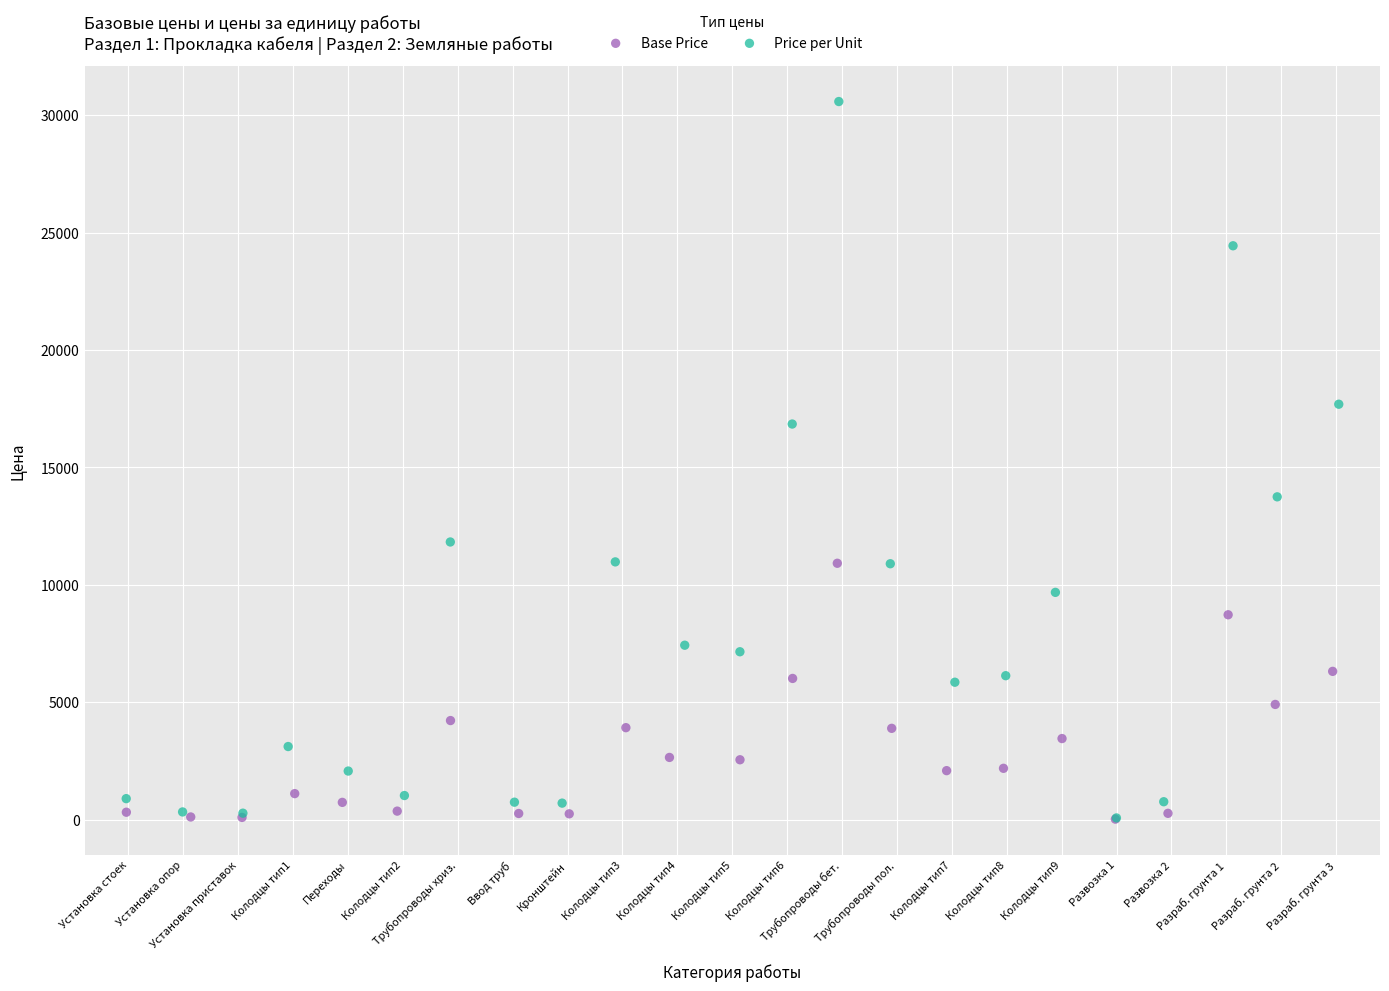

Which series has the largest Y range (max minus min)?

Price per Unit